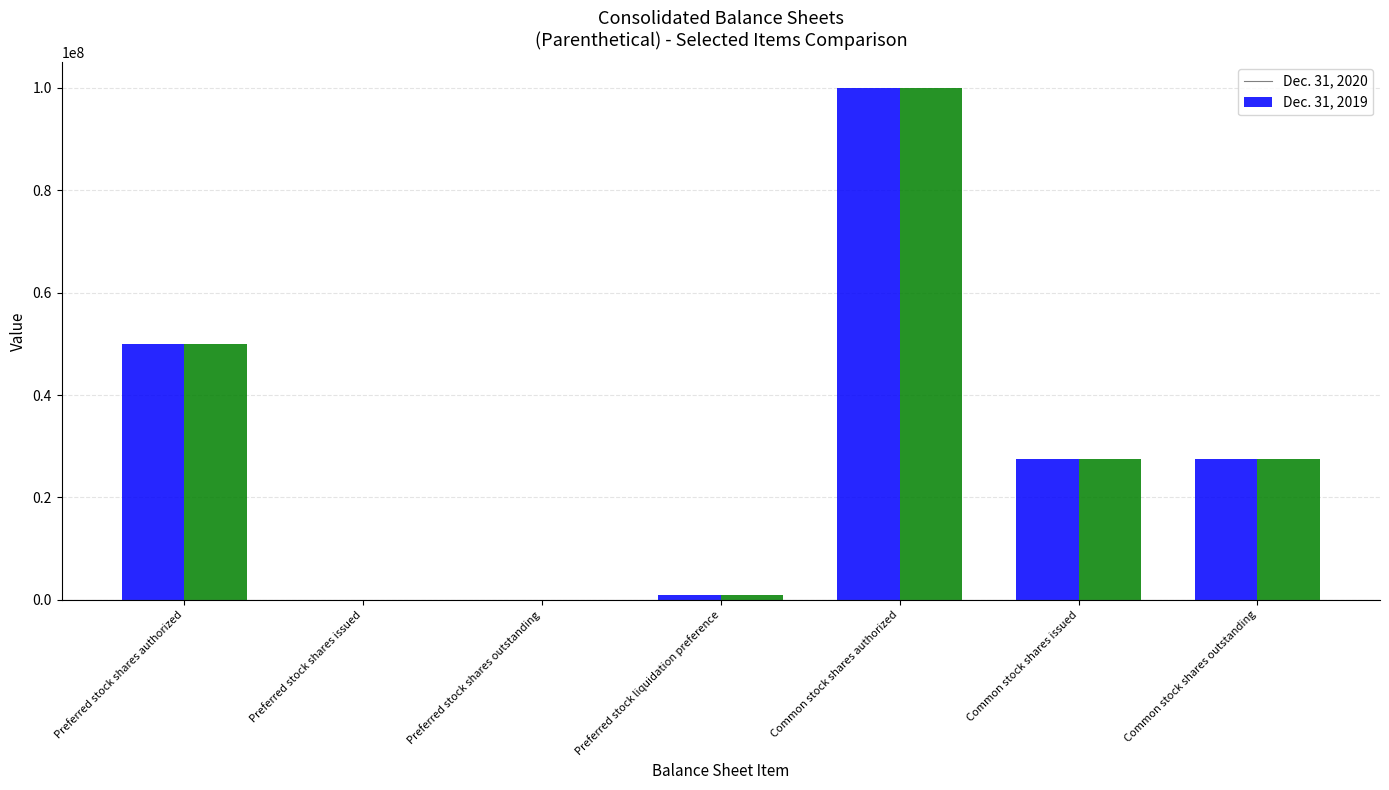

True or false: Dec. 31, 2019 has a value of 50000000 at Preferred stock shares authorized.

True